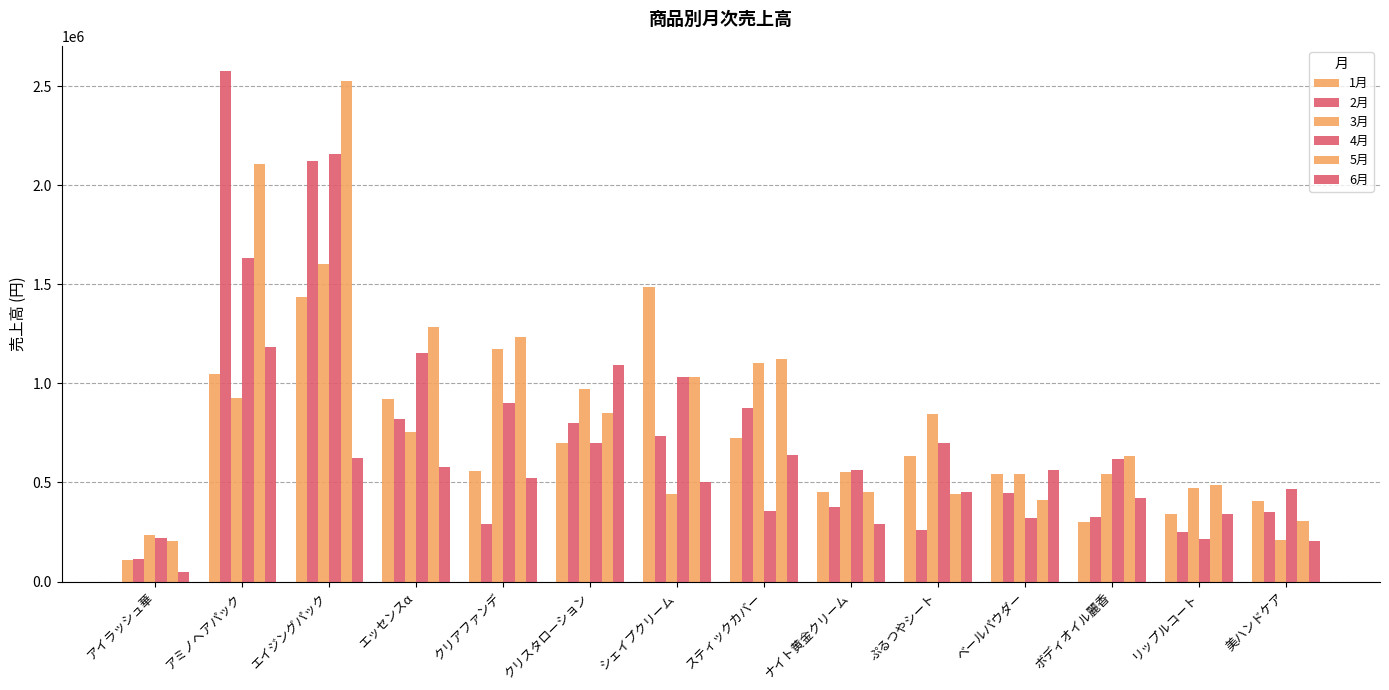

How many groups of bars are there?

14